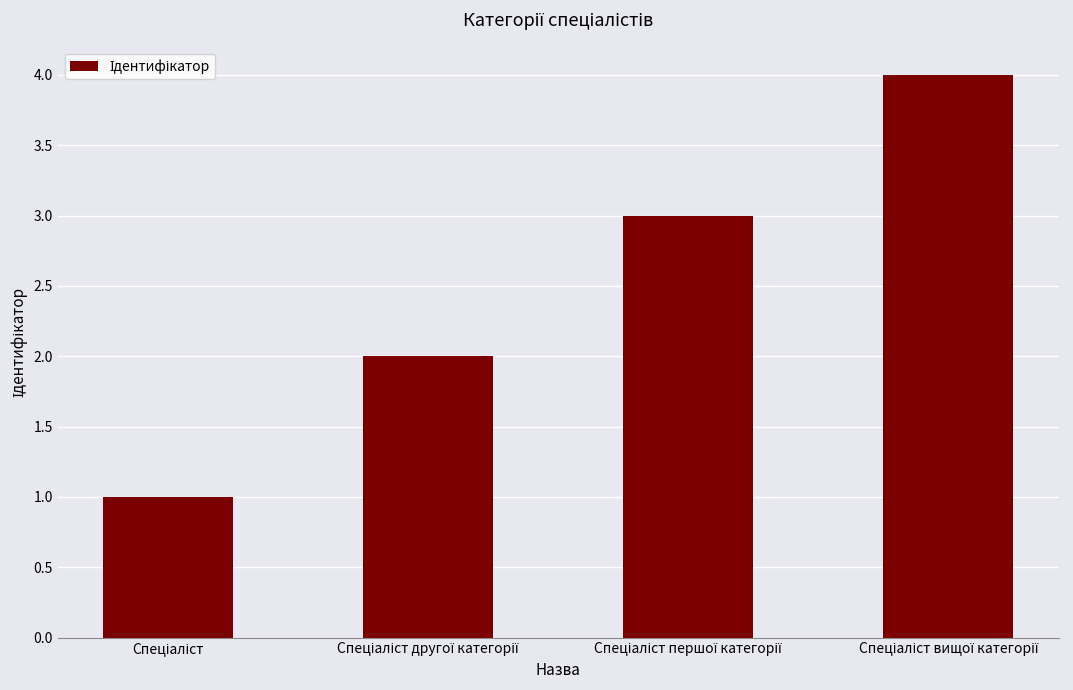

What is the sum of all values?

10